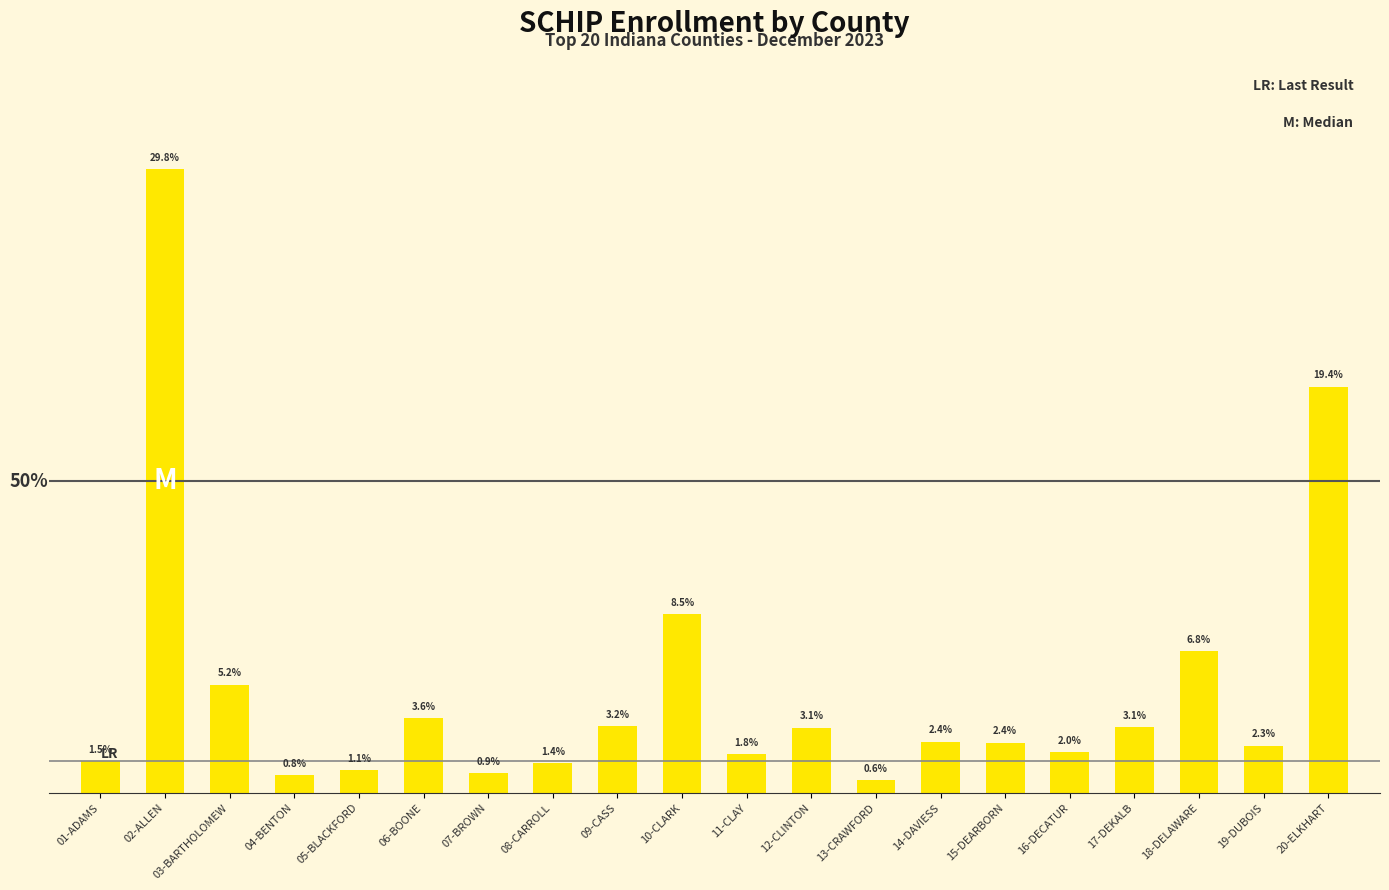

How many data points does each series have?

20